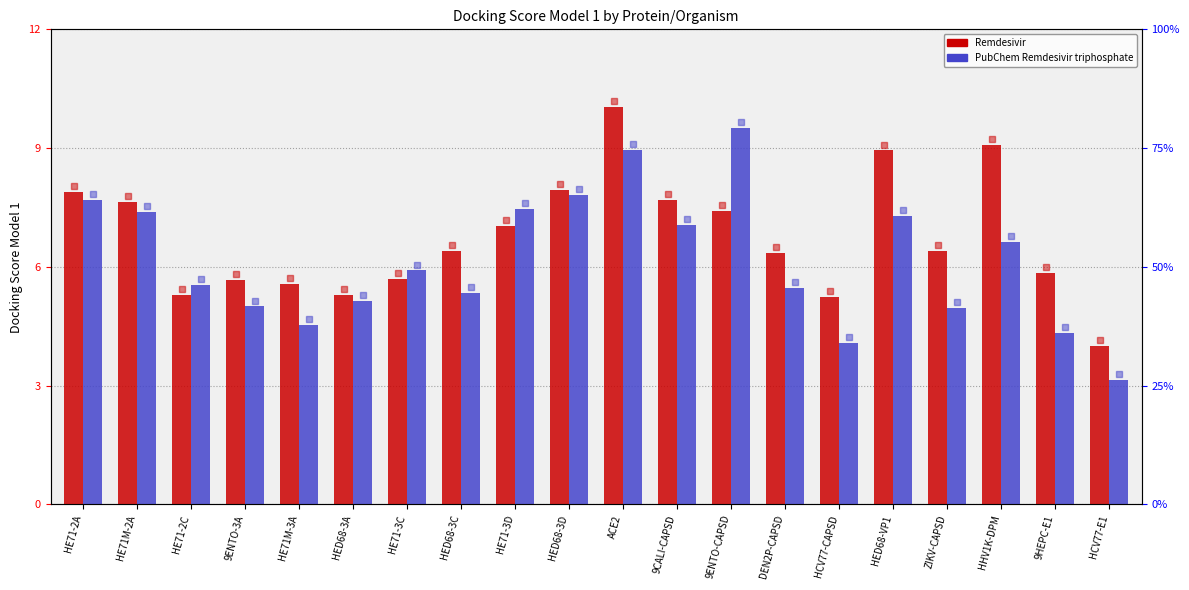

Where does the Remdesivir series first go above 6?

HE71-2A